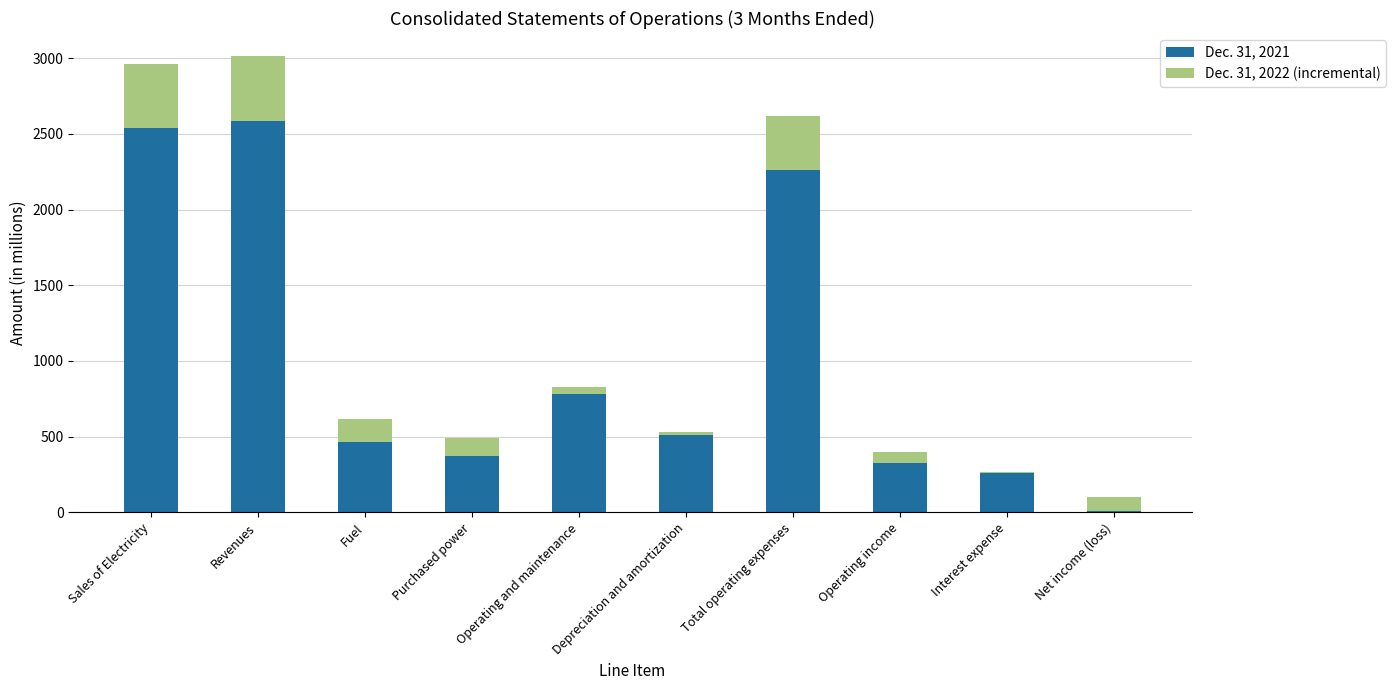

What is the sum of all Dec. 31, 2022 (incremental) values?

1719